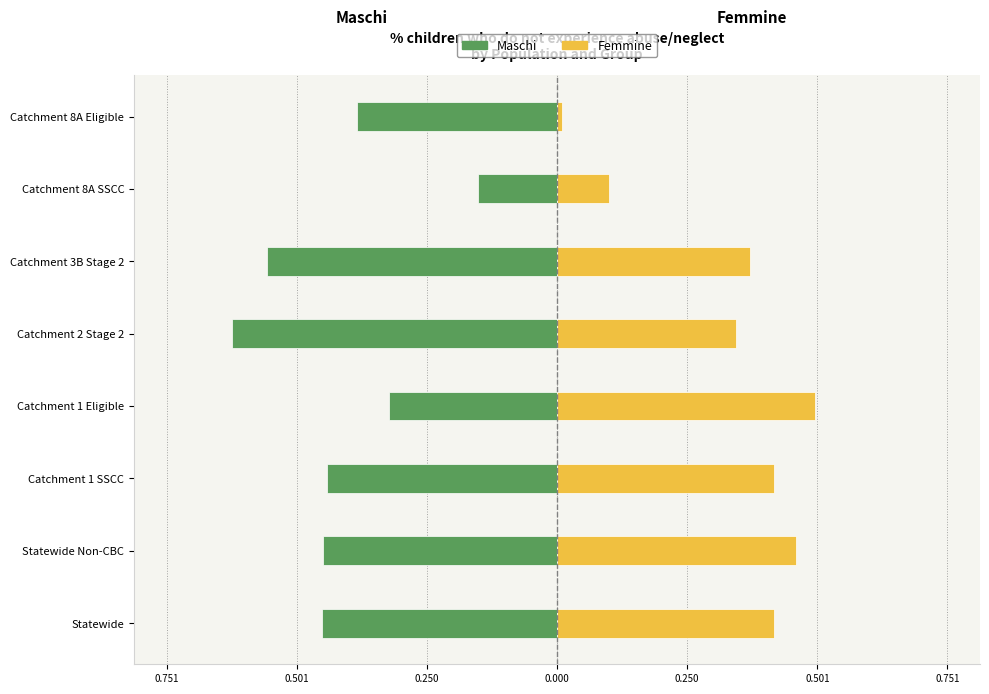

Is the value of Maschi at Catchment 1 SSCC greater than the value of Femmine at Catchment 8A SSCC?

No